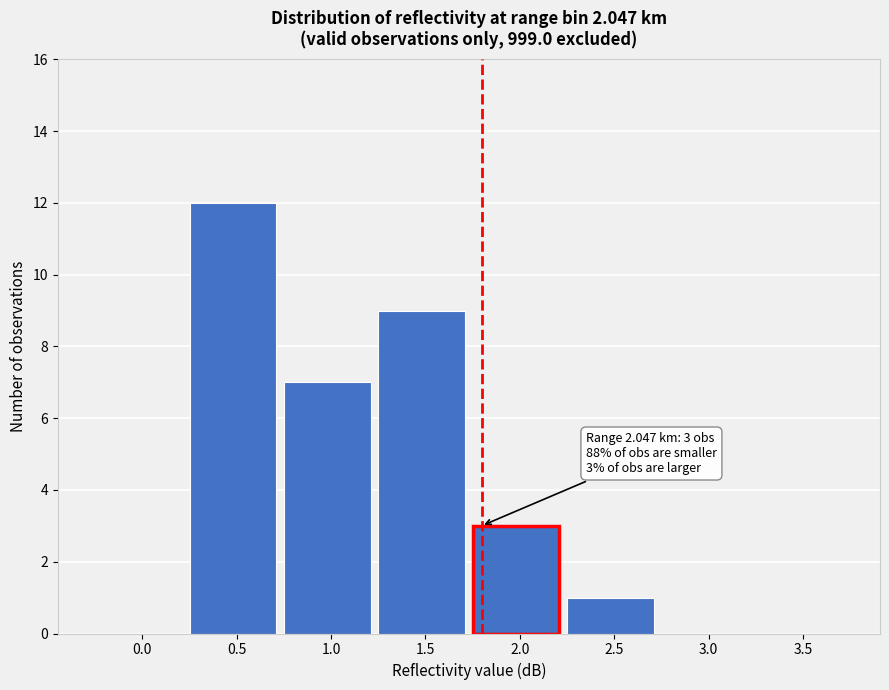

Reading left to right, list all the values displayed in this chart.

0.0=0	0.5=12	1.0=7	1.5=9	2.0=3	2.5=1	3.0=0	3.5=0